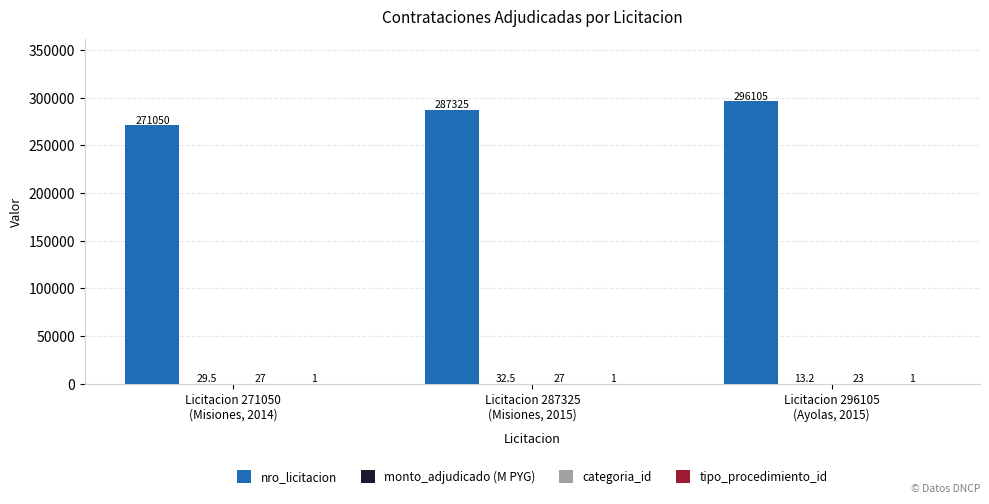

Count the number of data series in this chart.

4